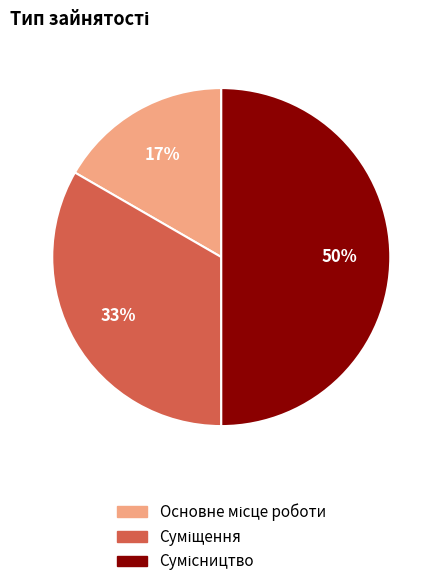

To the nearest percent, what is the average slice percentage?

33%